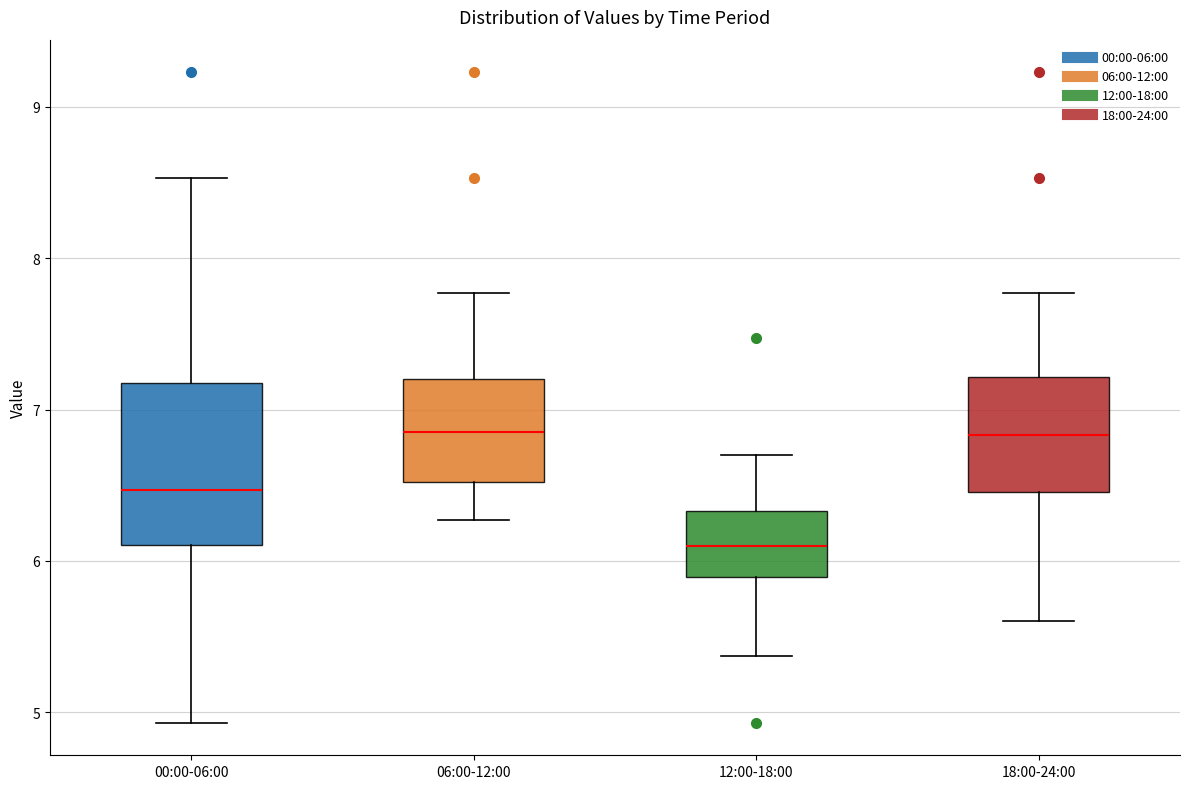

Reading left to right, read every box against the y-axis: the position of its median line, the range the box covers, and the ends of its whiskers. The values are not printed on the chart, so give them approximately, as read against the axis.

00:00-06:00: median 6.5, box 6.1 to 7.2, whiskers 4.9 to 8.5
06:00-12:00: median 6.9, box 6.5 to 7.2, whiskers 6.3 to 7.8
12:00-18:00: median 6.1, box 5.9 to 6.3, whiskers 5.4 to 6.7
18:00-24:00: median 6.8, box 6.5 to 7.2, whiskers 5.6 to 7.8